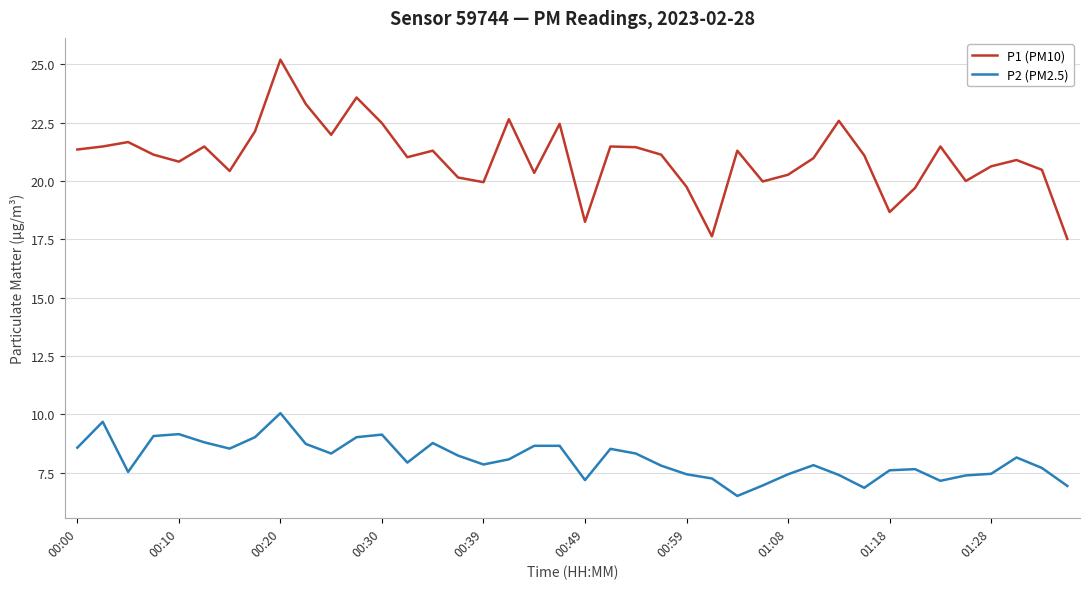

What is the sum of all P1 (PM10) values?

840.2